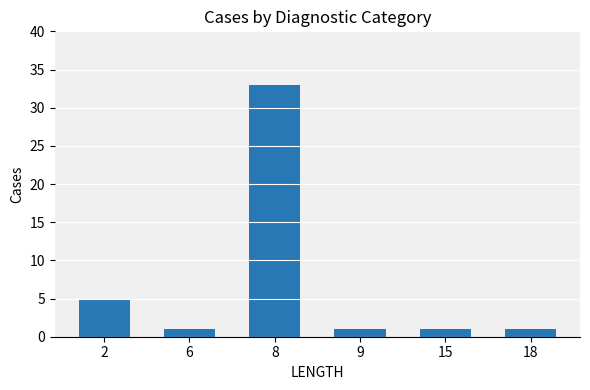

What is the sum of the values at 15 and 18?

2